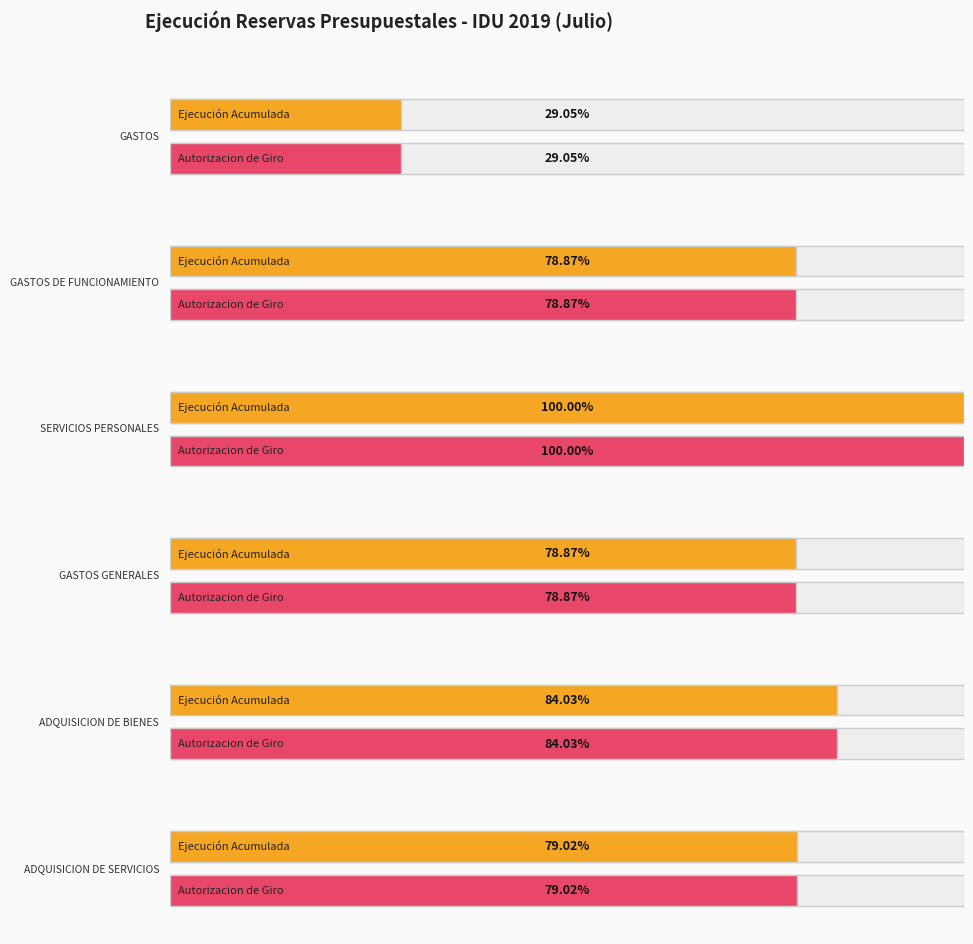

What is the label of the 4th bar from the right?

SERVICIOS PERSONALES